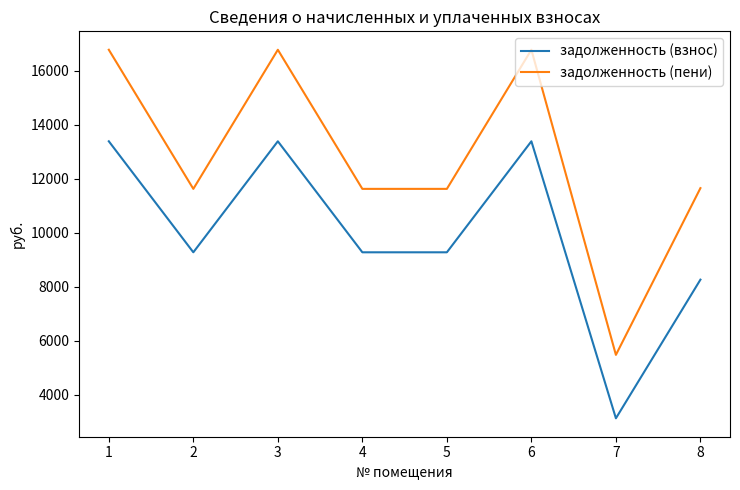

Is the value of задолженность (пени) at 2 greater than the value of задолженность (взнос) at 5?

Yes